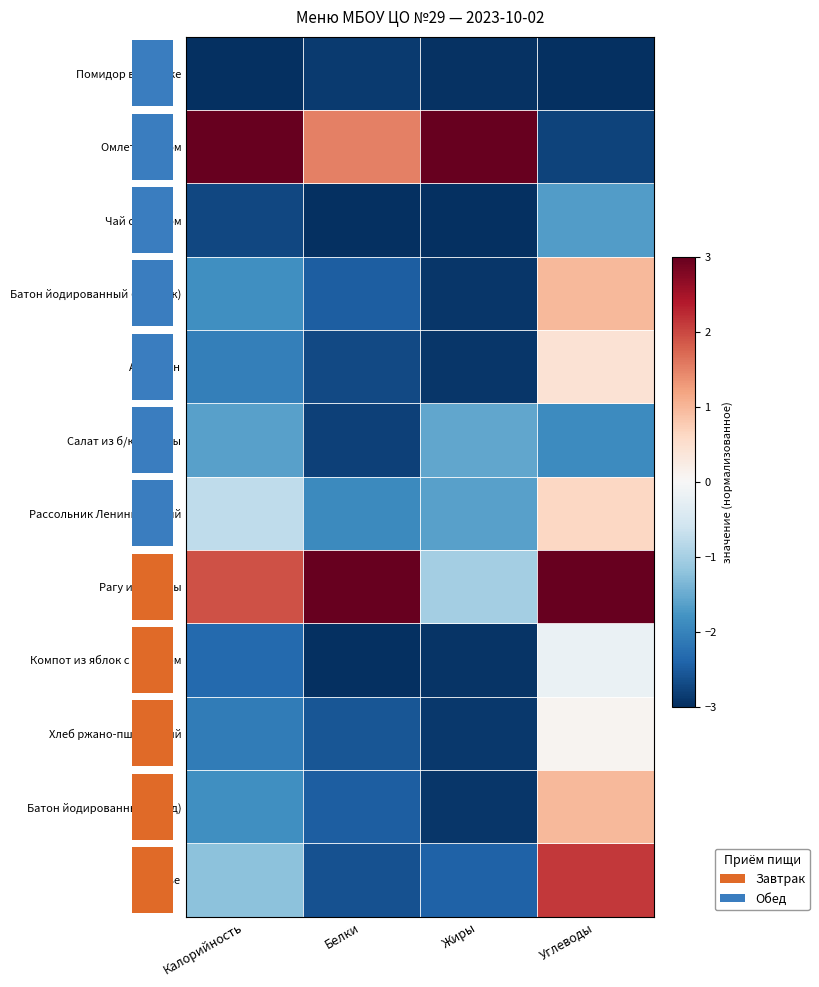

What is the maximum value shown in the chart?

3.0